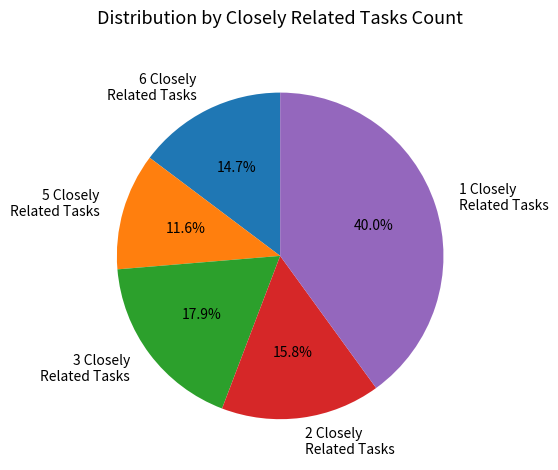

Count the number of slices in the pie.

5